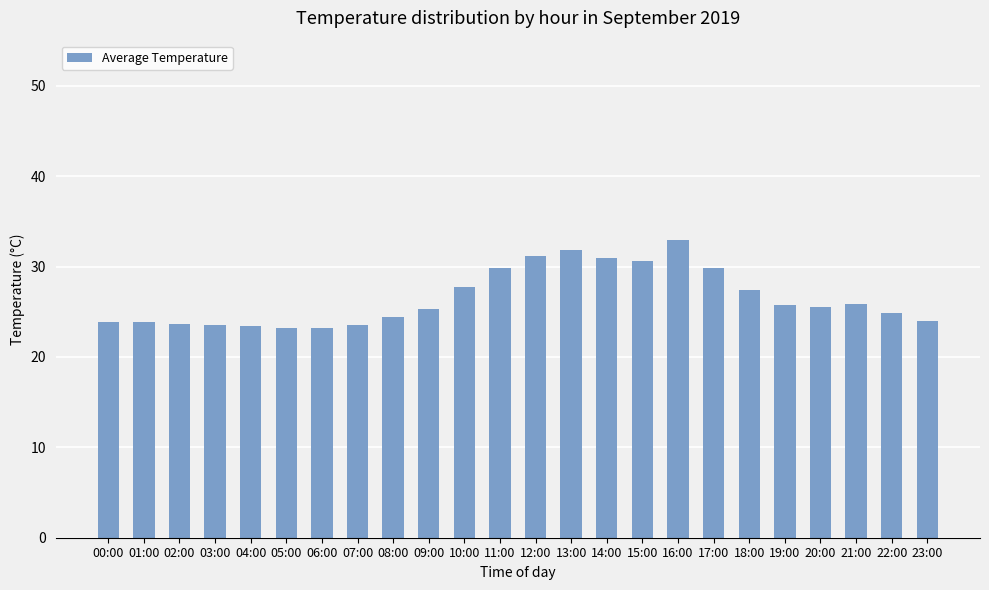

What is the ratio of the value at 06:00 to the value at 21:00?

0.9